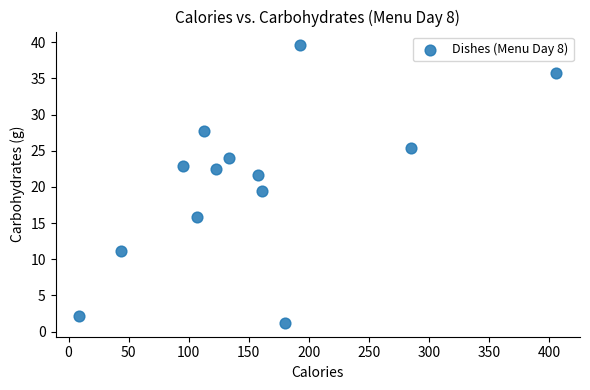

What is the range of X values (max minus min)?

397.0